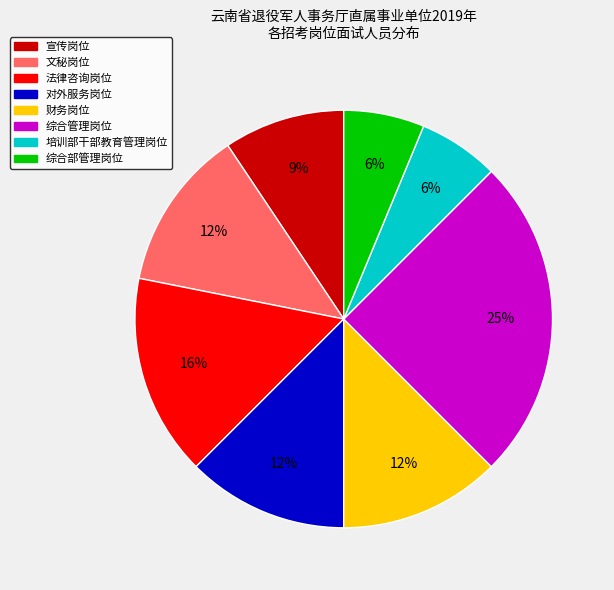

Is there a majority slice in this chart?

No